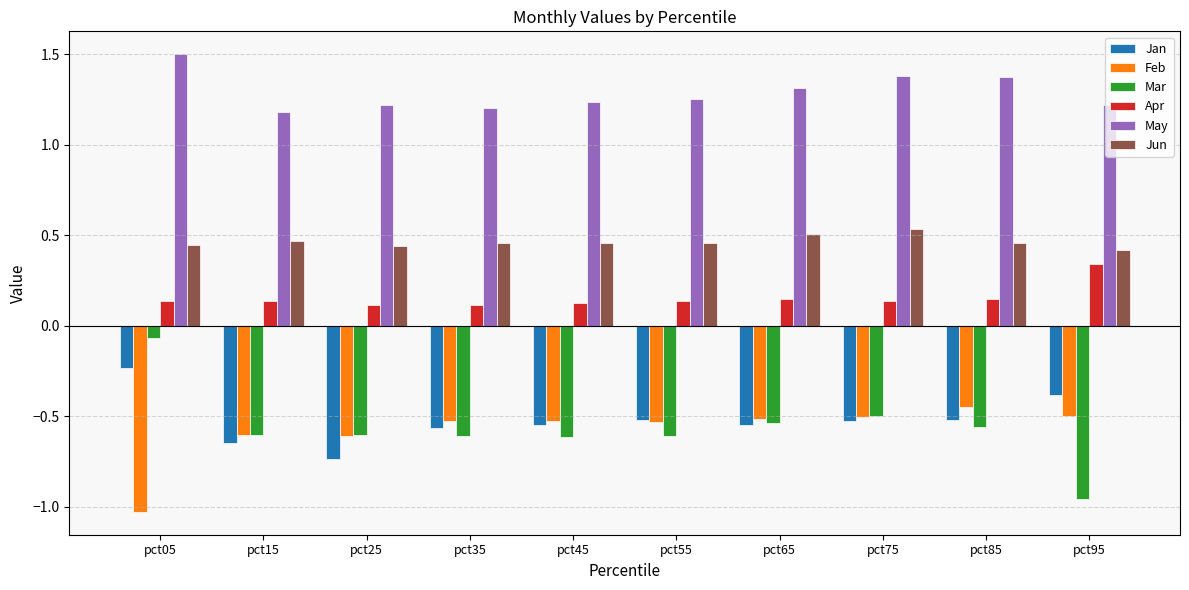

How many groups of bars are there?

10